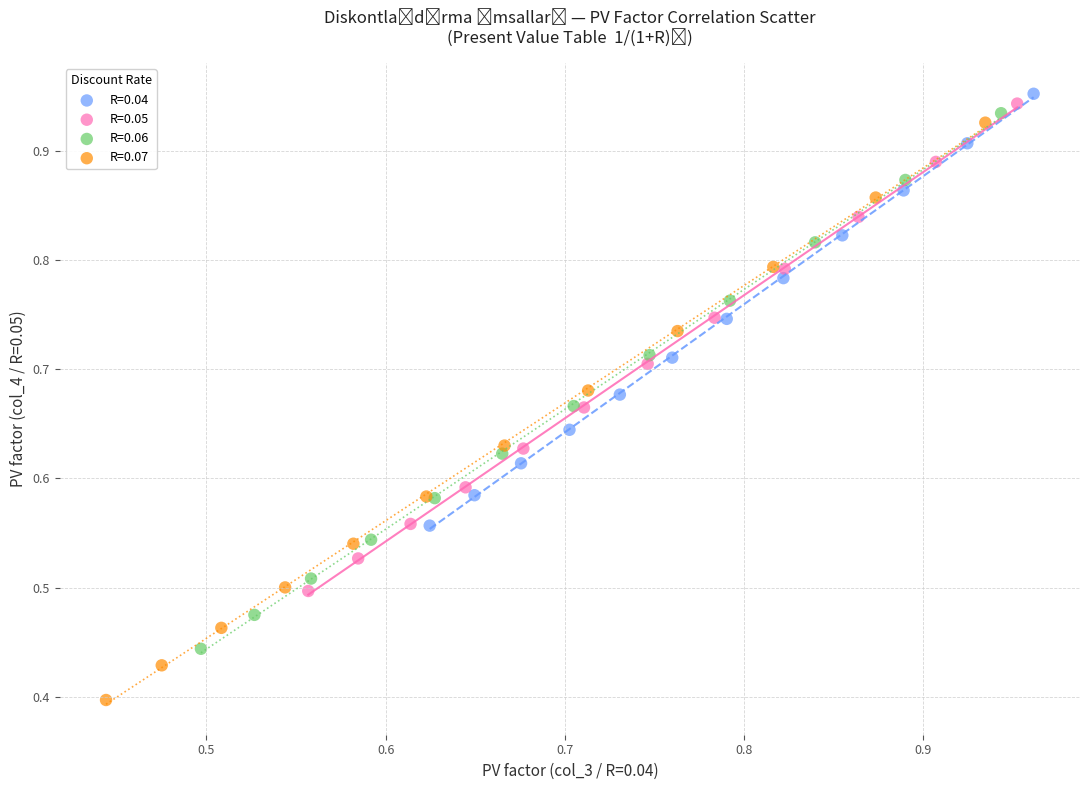

Which series contains the lowest Y value?

R=0.07